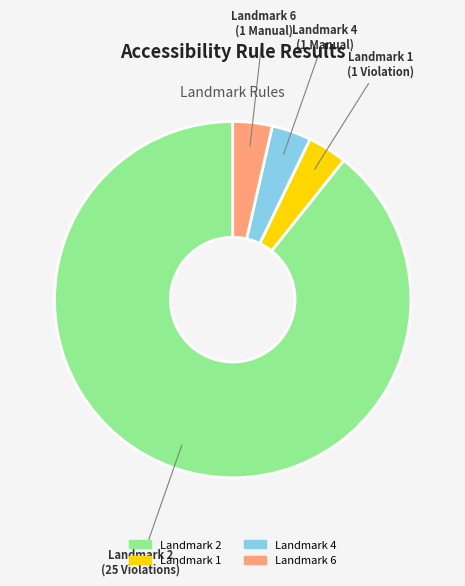

Combined, do Landmark 2 and Landmark 4 account for over 50%?

Yes